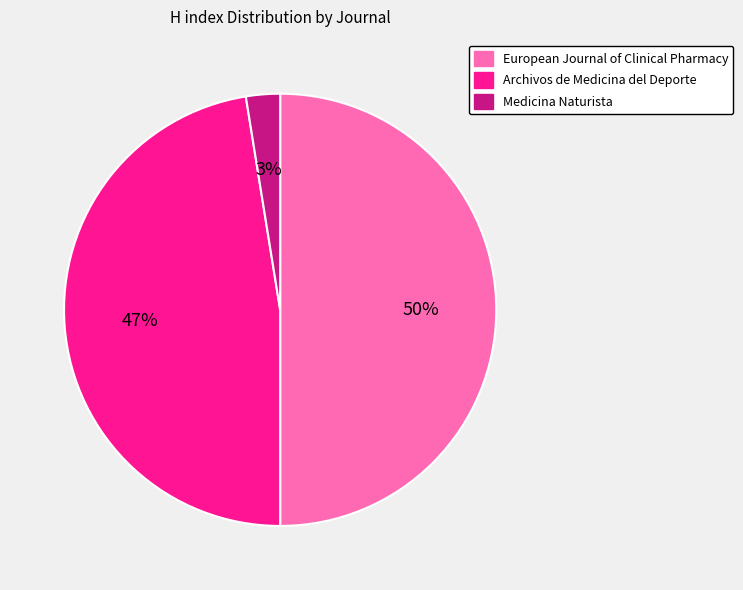

What is the largest slice in the pie chart?

European Journal of Clinical Pharmacy